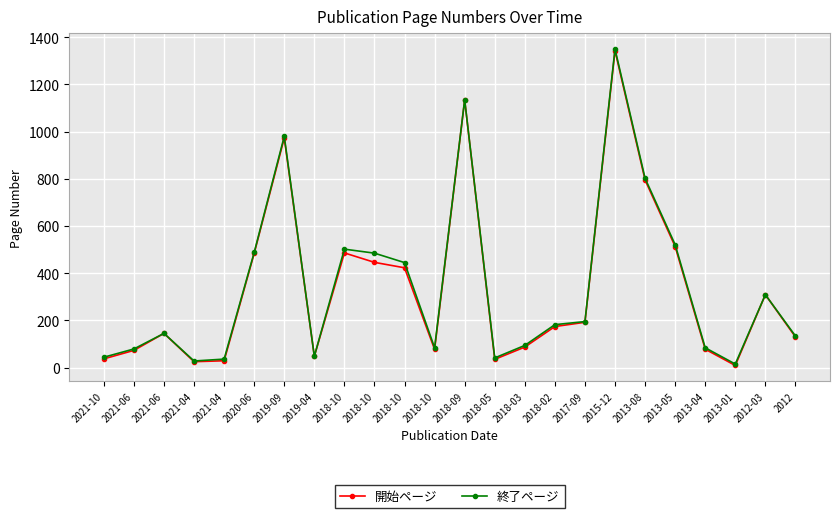

How many data points in 開始ページ are less than 174?

12